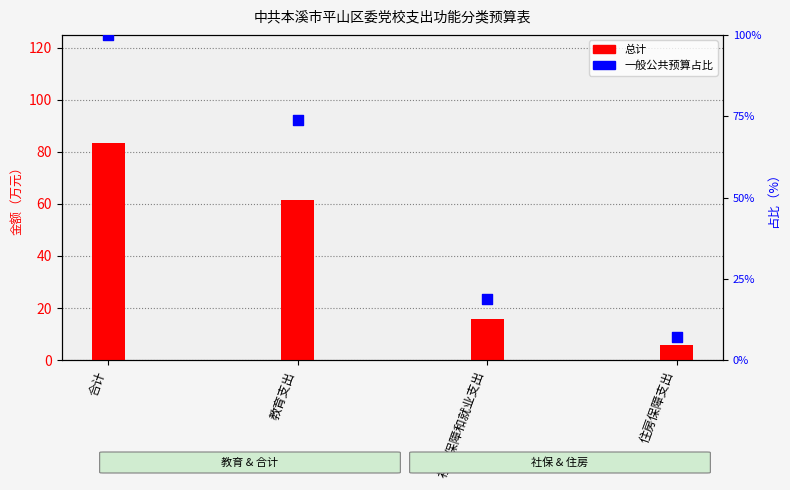

Which series contains the highest Y value?

一般公共预算占比